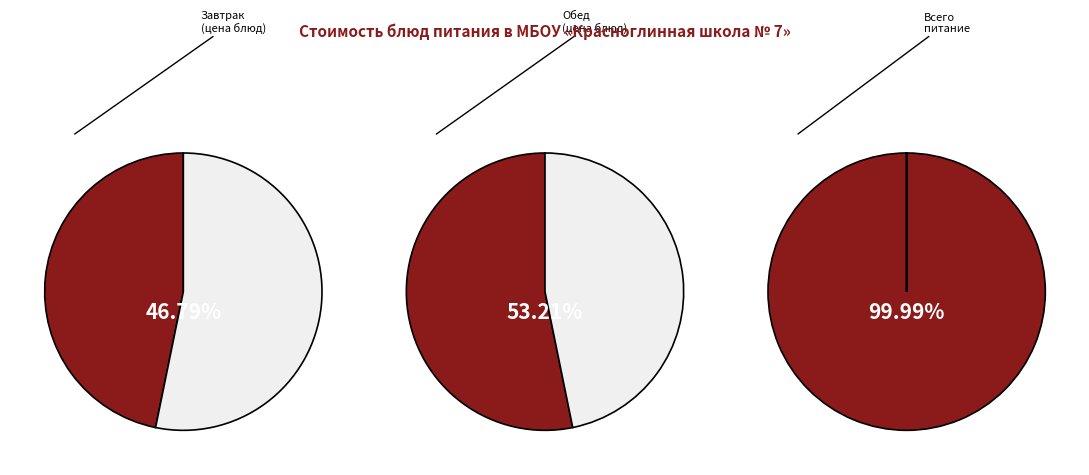

Which series has the widest spread of values?

Обед